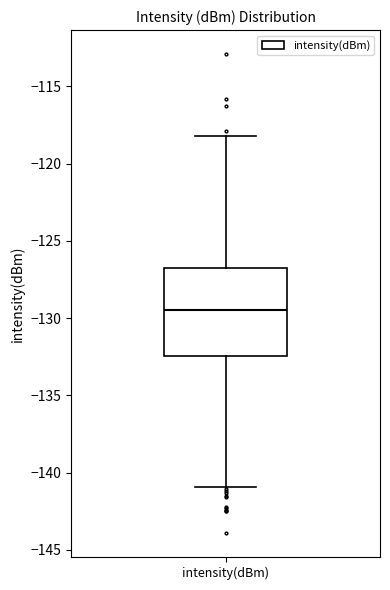

Read this box plot against the y-axis: the position of the median line, the range covered by the box, and the ends of both whiskers. The values are not printed on the chart, so give them approximately, as read against the axis.

median -129.5, box -132.5 to -126.5, whiskers -141.0 to -118.0